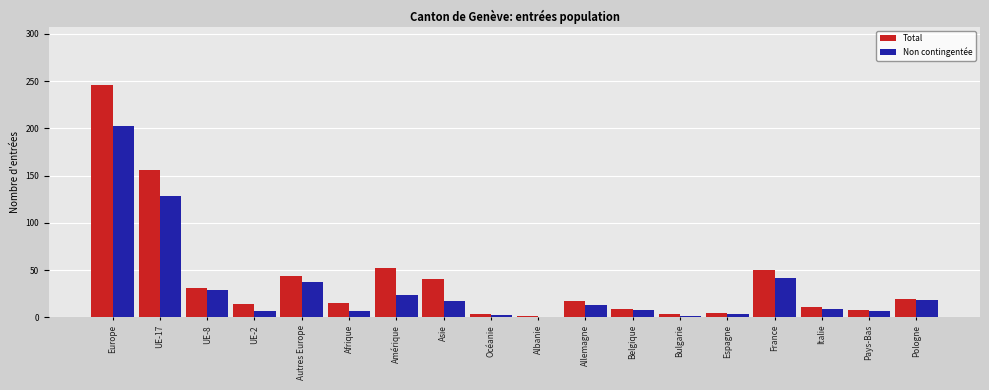

At which category does the chart reach its peak across all series?

Europe